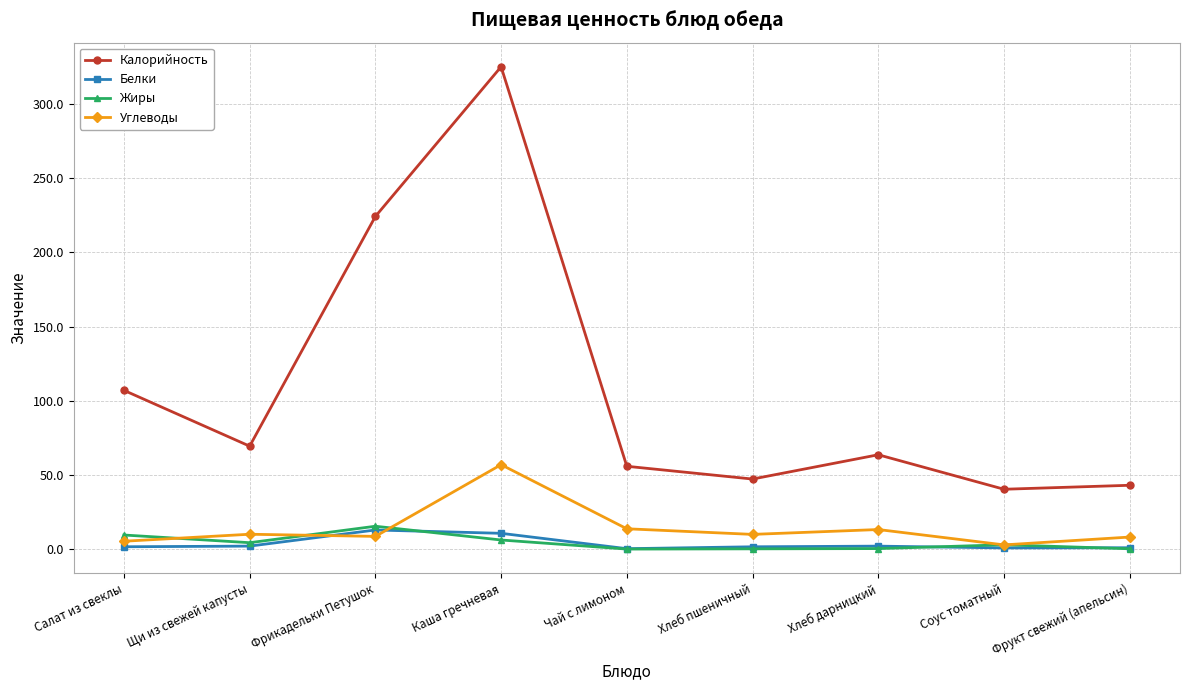

True or false: Жиры and Калорийность cross at least once.

False